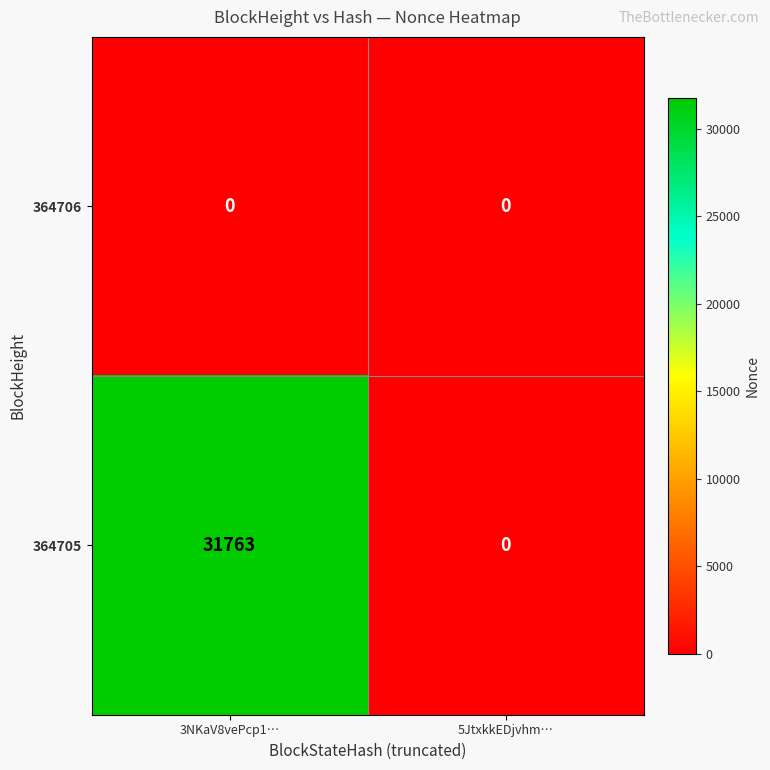

How many distinct data groups are displayed?

2